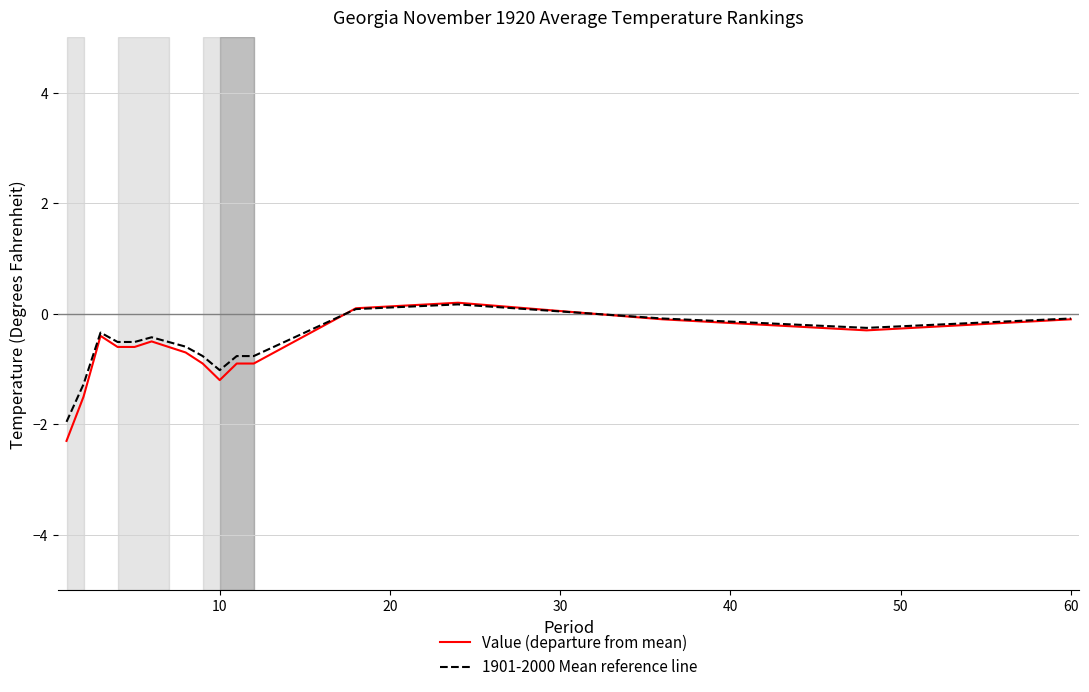

Which series has the largest range (max minus min)?

Value (departure from mean)